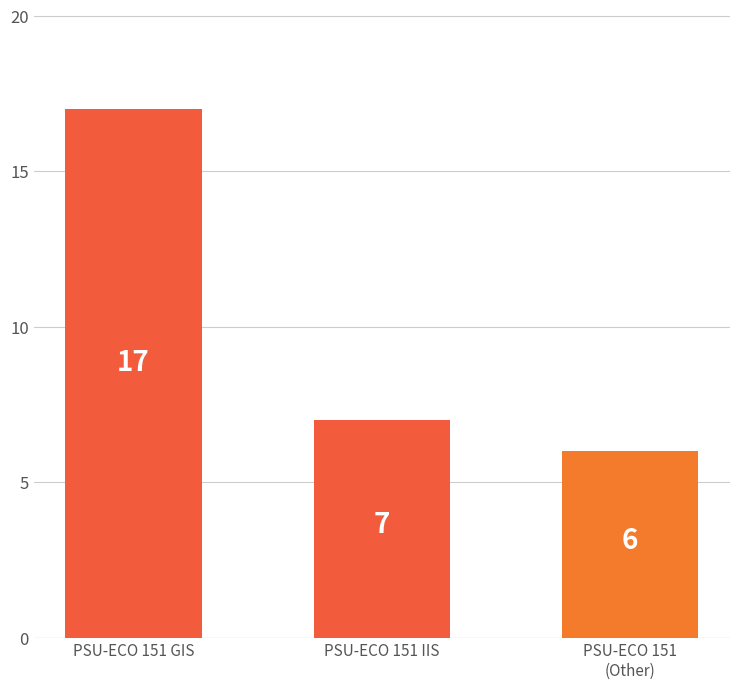

The value at PSU-ECO 151 IIS is 7. True or false?

True